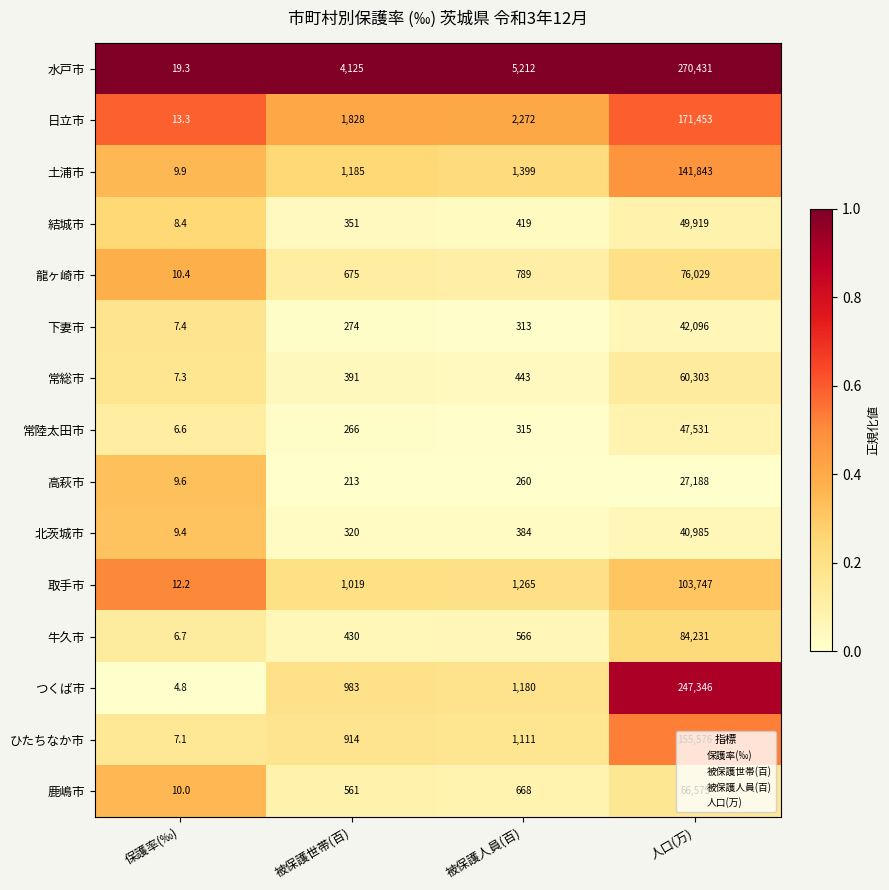

What is the difference between the highest and lowest values at 被保護世帯(百)?

3912.0